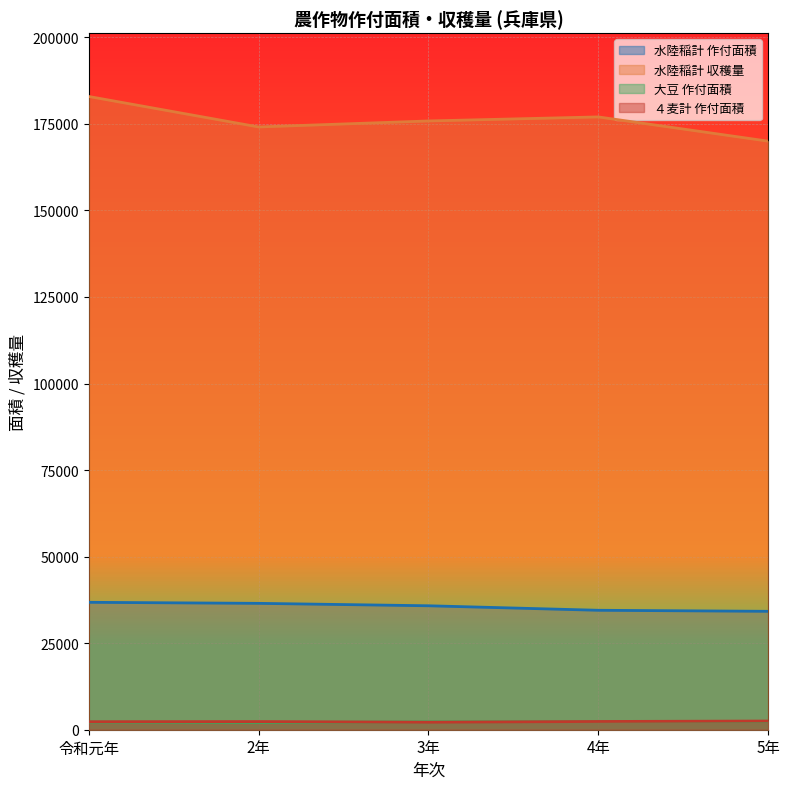

Which series has the largest total across all categories?

水陸稲計 収穫量